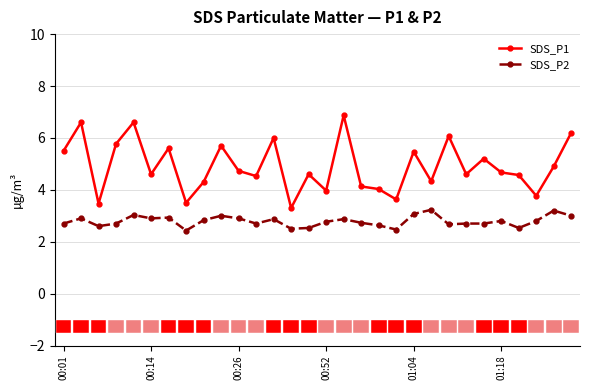

List the series in order of their peak value, lowest first.

SDS_P2, SDS_P1